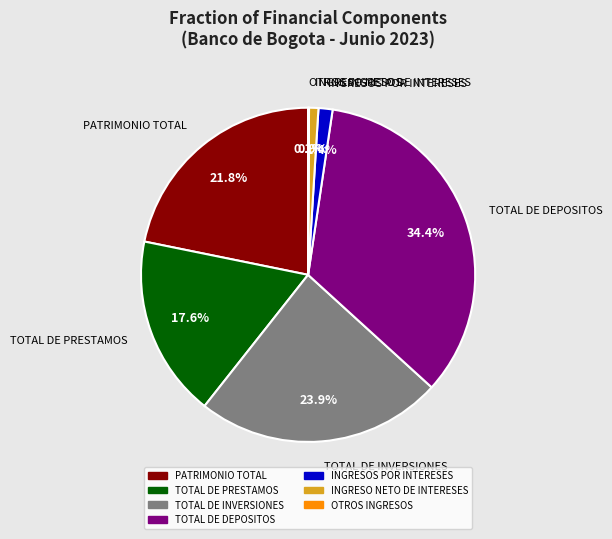

What percentage is NOT represented by TOTAL DE DEPOSITOS?

65.6%